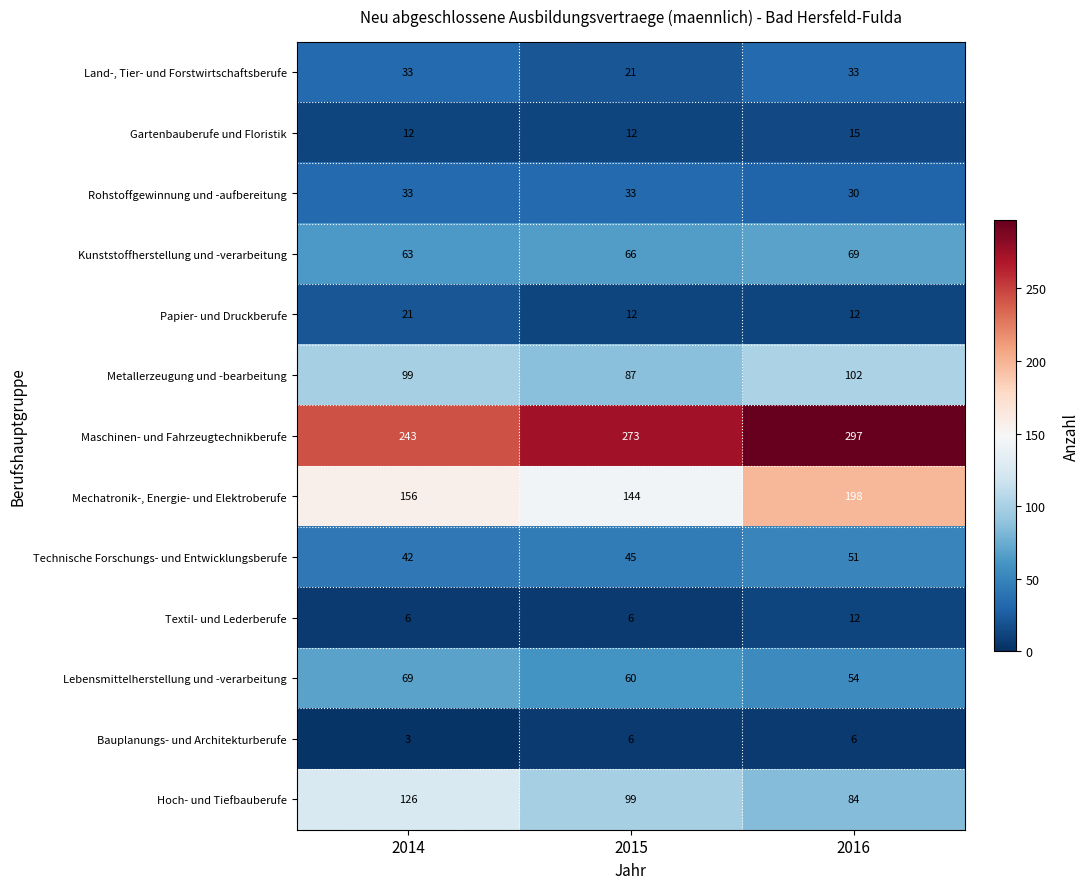

How many Technische Forschungs- und Entwicklungsberufe values are between 42 and 51?

3